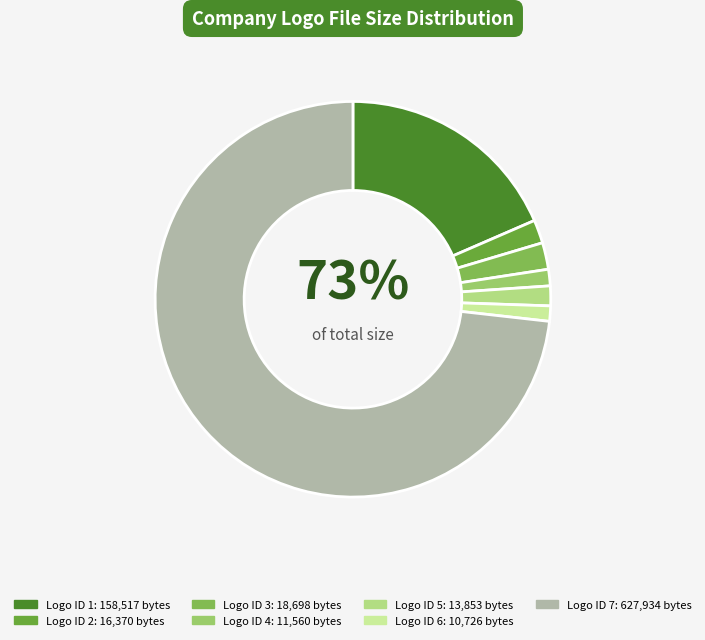

Does any single category account for the majority?

Yes